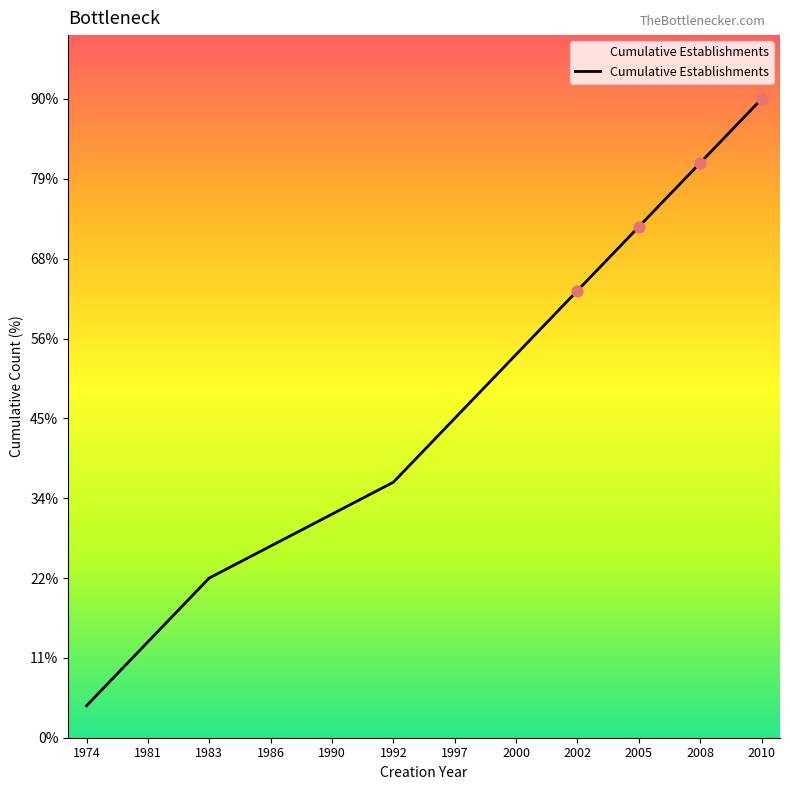

What is the ratio of the value at 1990 to the value at 1997?

0.7